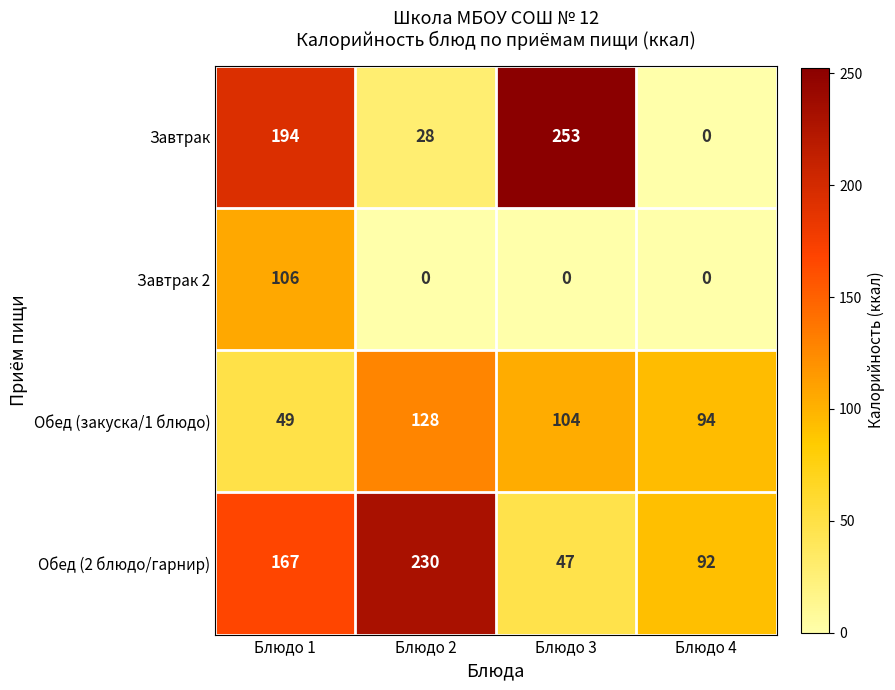

Reading left to right, what are all the values shown in this chart?

Завтрак: Блюдо 1=194	Блюдо 2=28	Блюдо 3=253	Блюдо 4=0
Завтрак 2: Блюдо 1=106	Блюдо 2=0	Блюдо 3=0	Блюдо 4=0
Обед (закуска/1 блюдо): Блюдо 1=49	Блюдо 2=128	Блюдо 3=104	Блюдо 4=94
Обед (2 блюдо/гарнир): Блюдо 1=167	Блюдо 2=230	Блюдо 3=47	Блюдо 4=92